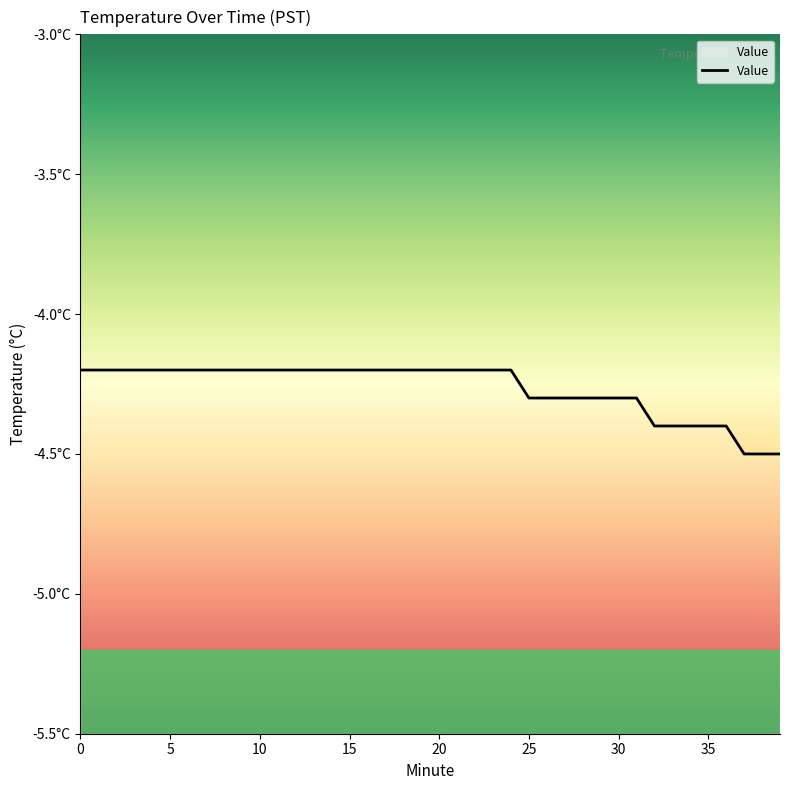

True or false: the data shows -5.7 at 10.

False